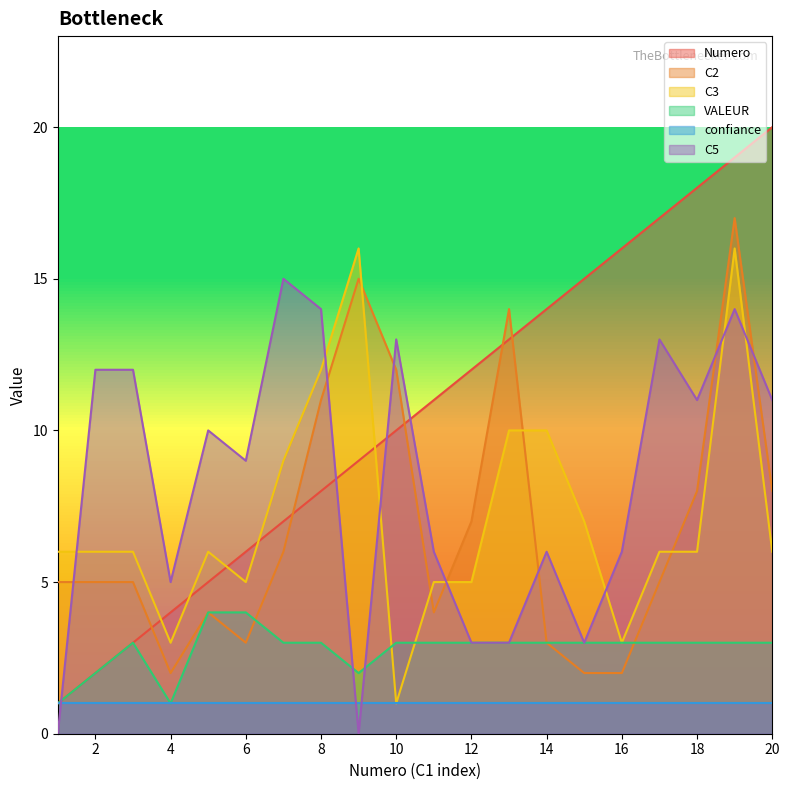

At which label does C2 first exceed 5?

7